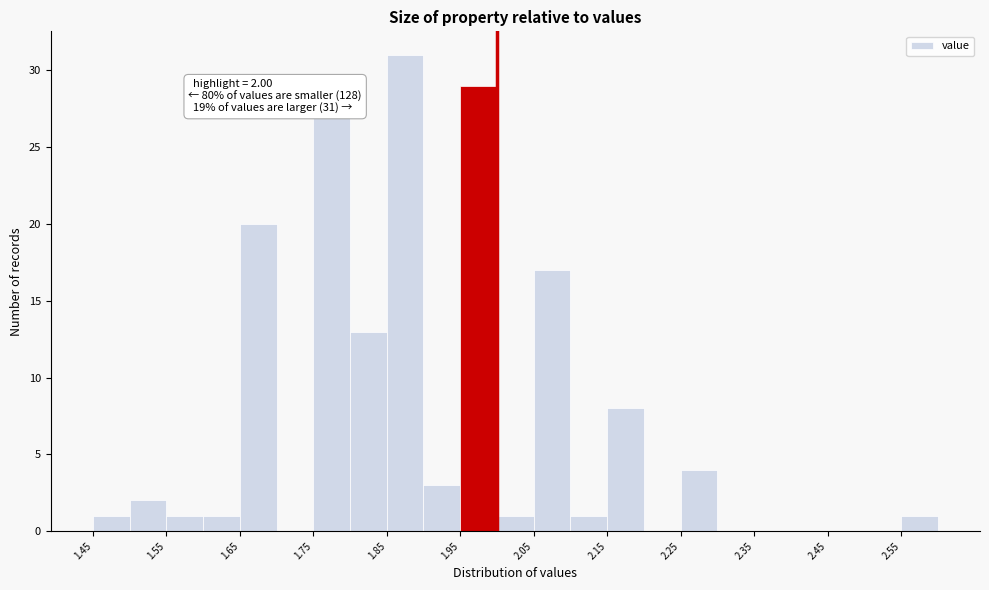

Which range on the x-axis has the tallest bar?

1.85 to 1.90